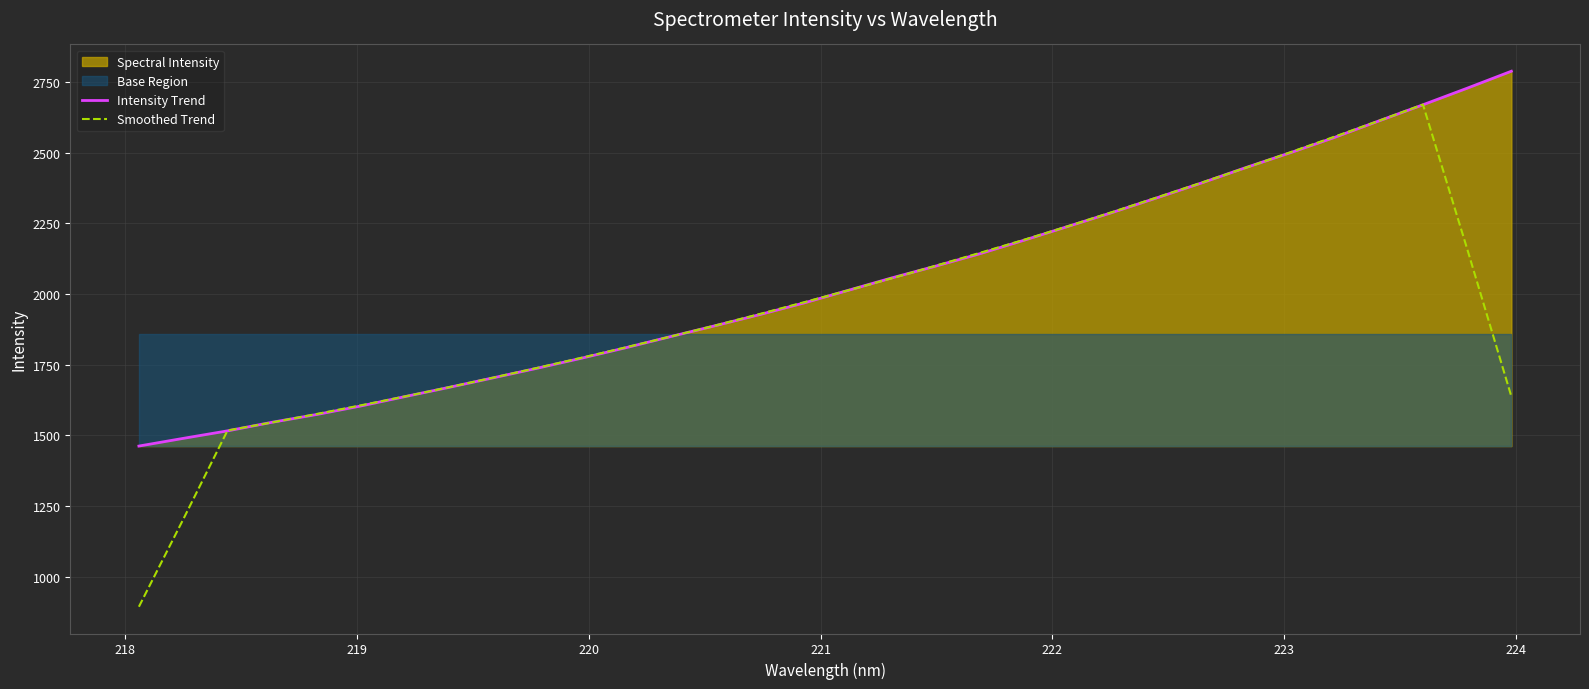

What is the minimum value for Intensity Trend?

1461.7